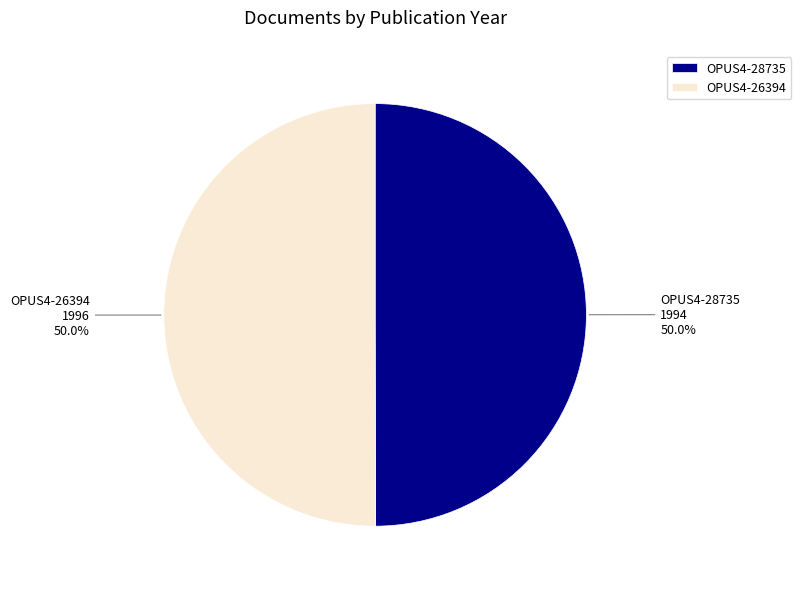

To the nearest percent, what percentage of the pie is OPUS4-26394?

50%